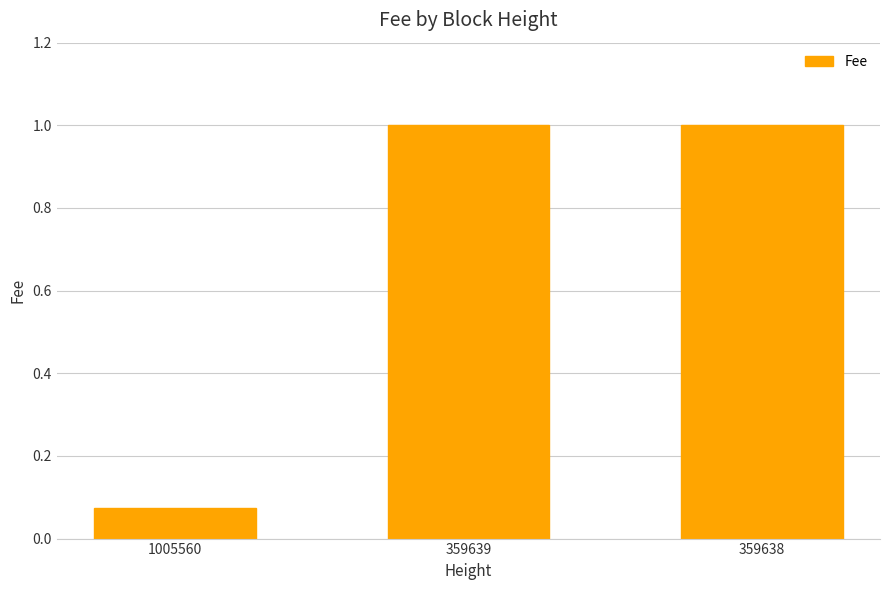

What is the average value?

0.7